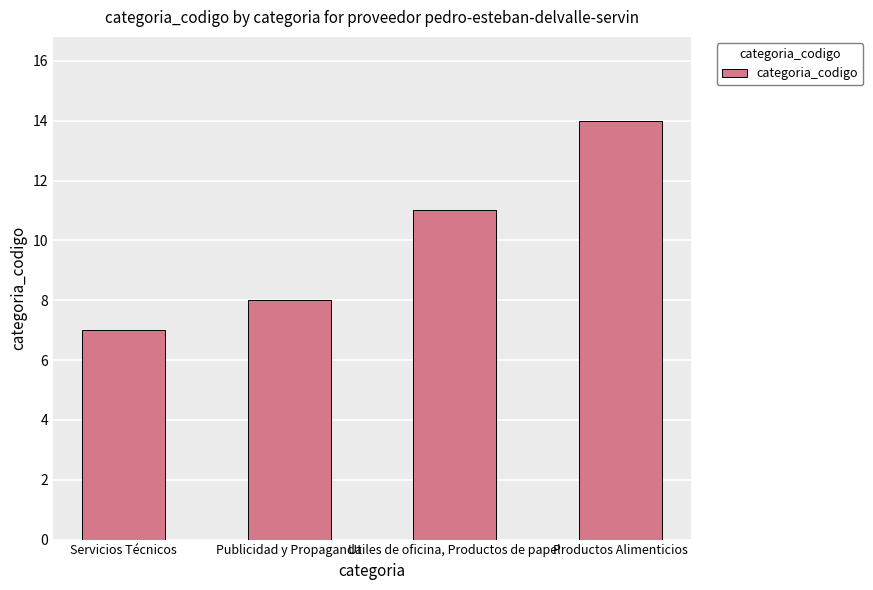

At which label is the value closest to 10?

Utiles de oficina, Productos de papel